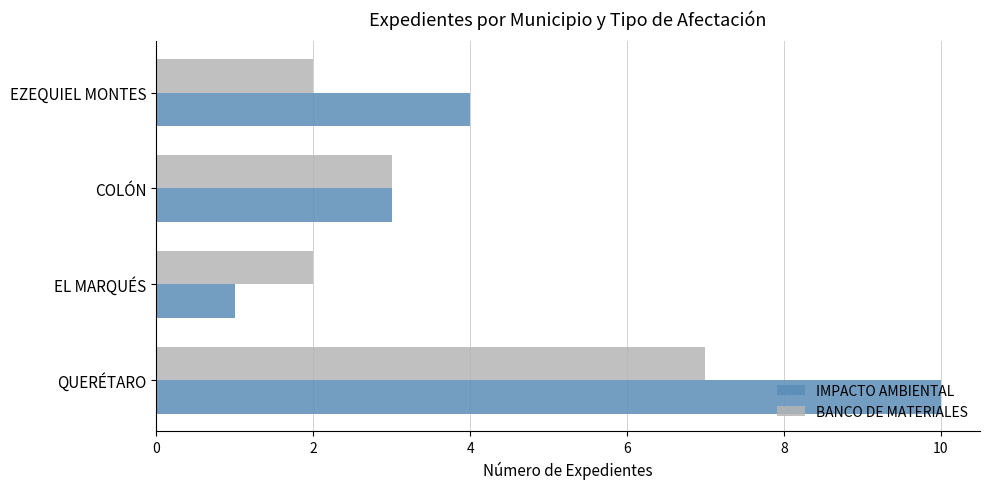

The value of BANCO DE MATERIALES at EL MARQUÉS is 1. True or false?

False